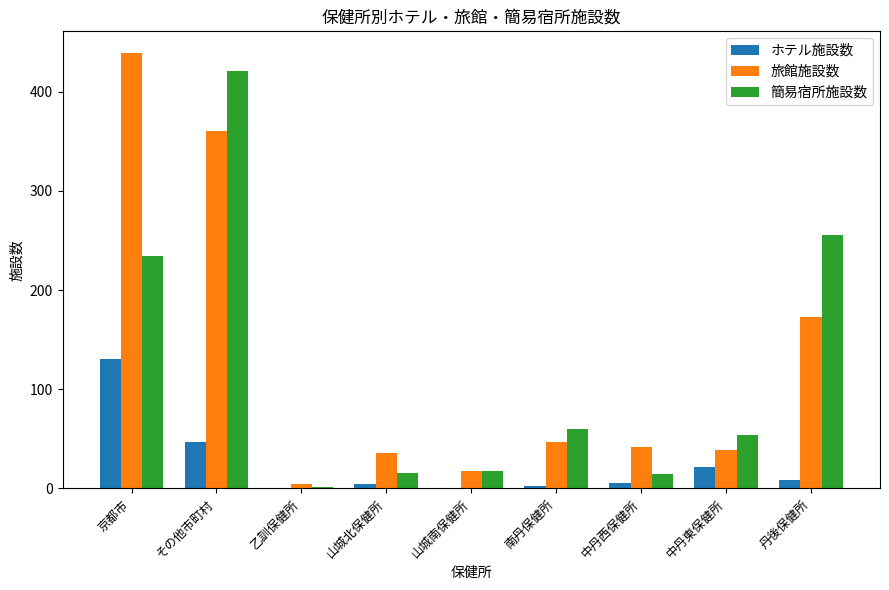

Is it true that 旅館施設数 equals 439 at 京都市?

True